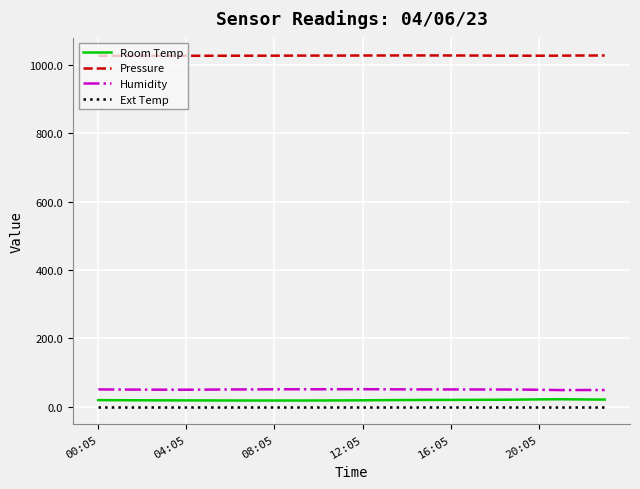

What is the sum of all Pressure values?

24667.7